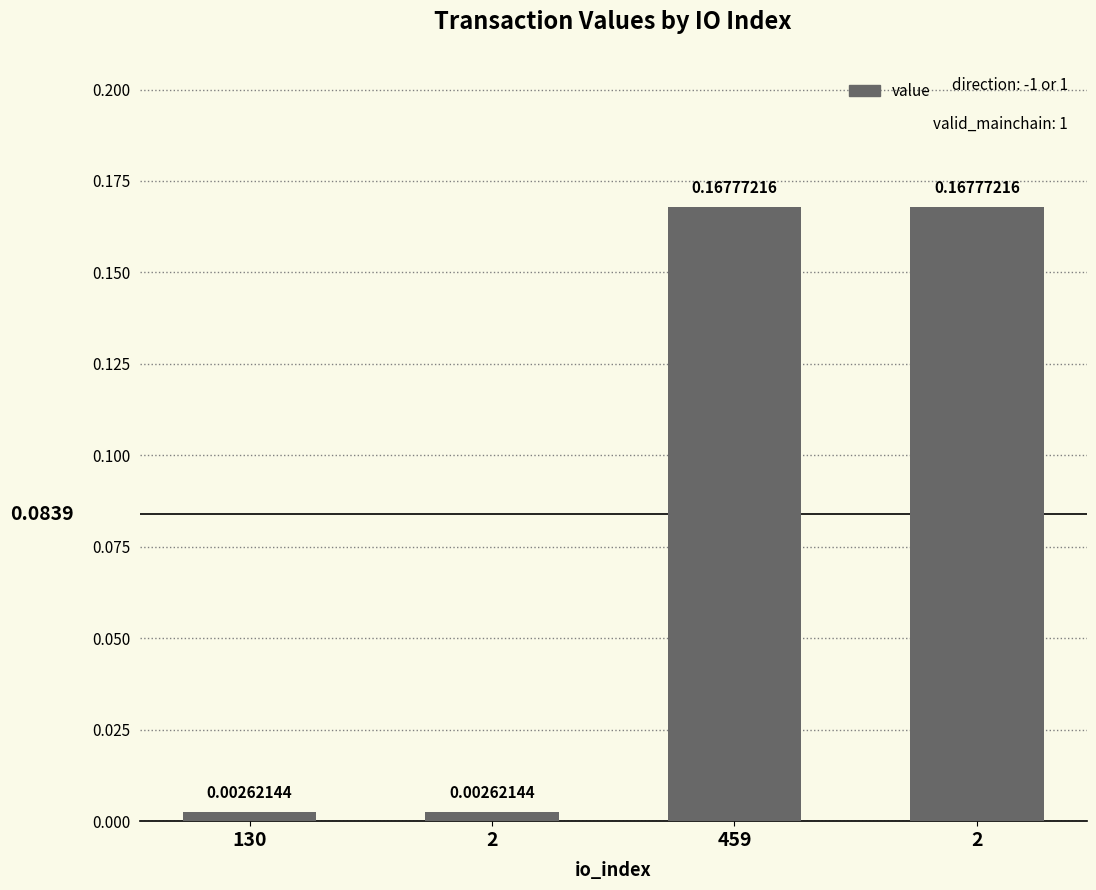

Reading left to right, transcribe all the data shown in this chart.

130=0.0	2=0.0	459=0.2	2=0.2